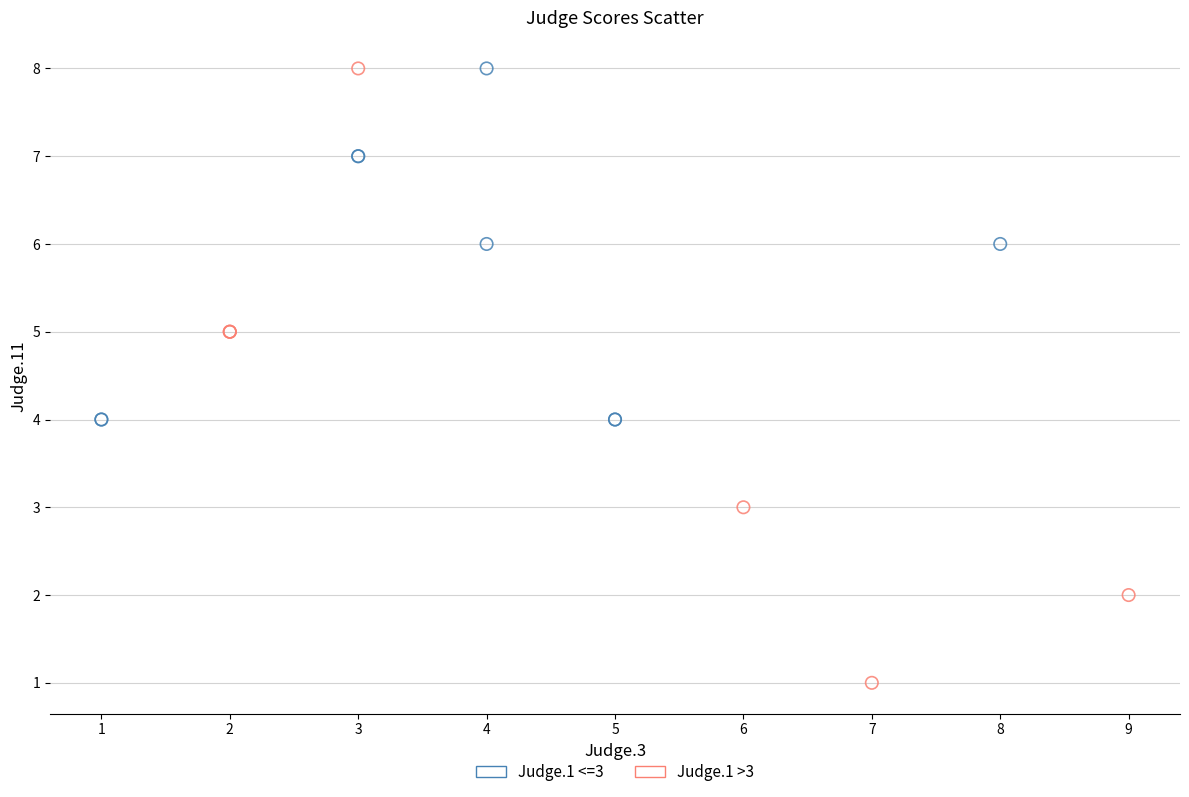

Which series contains the lowest Y value?

Judge.1 >3